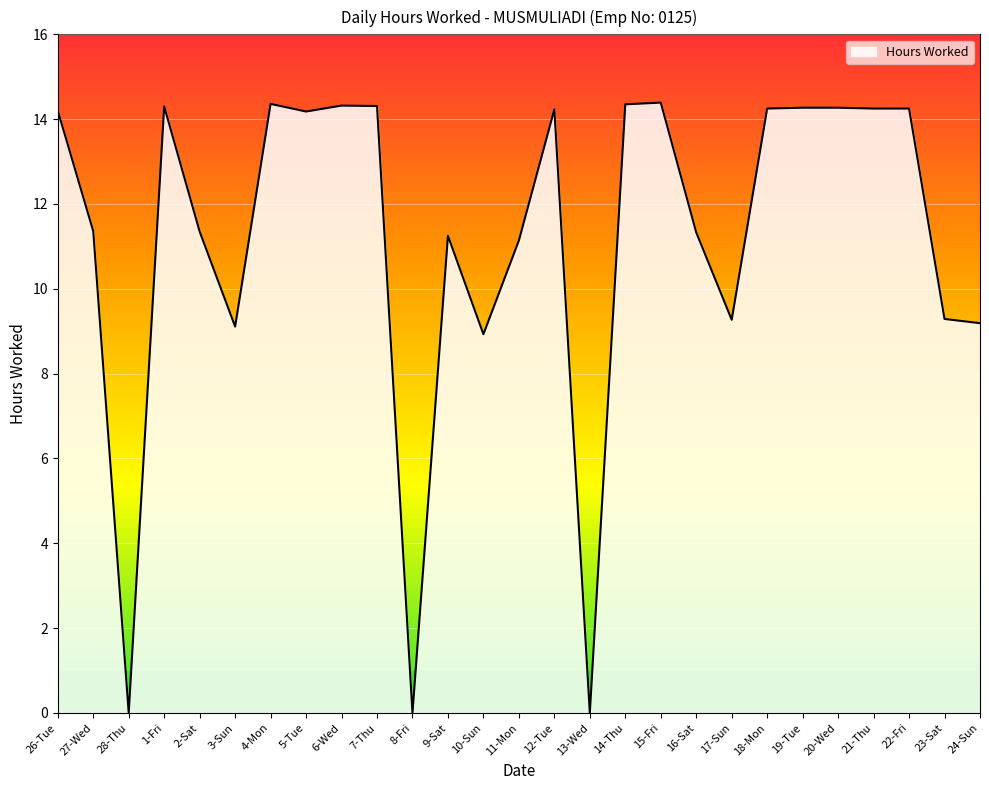

What is the average value?

11.2